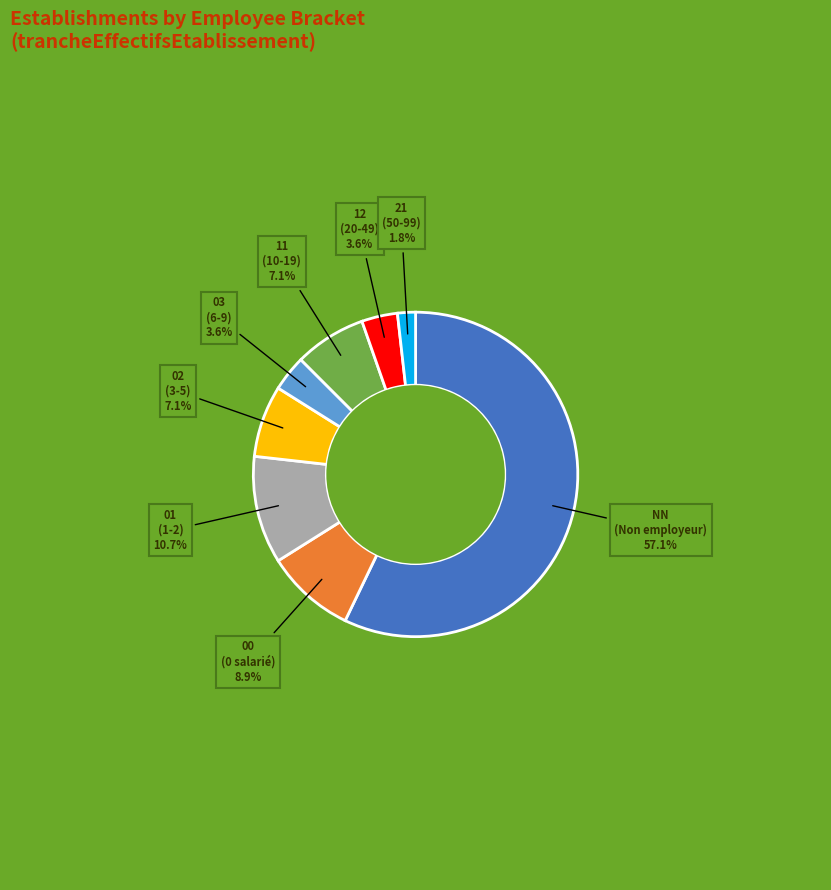

Is there any slice that represents more than half of the pie?

Yes